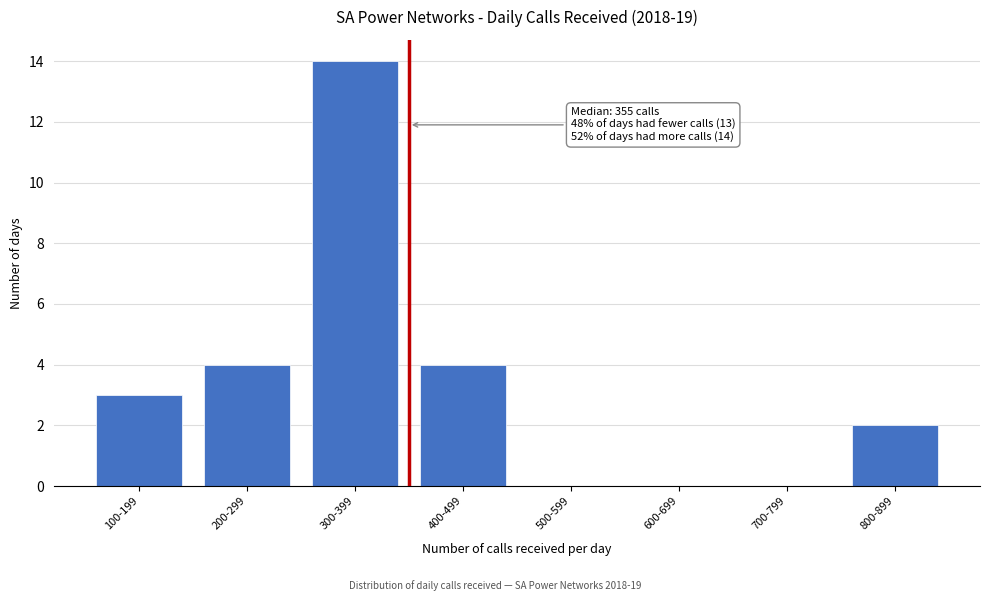

Reading left to right, extract all data points from this chart.

100-199=3	200-299=4	300-399=14	400-499=4	500-599=0	600-699=0	700-799=0	800-899=2